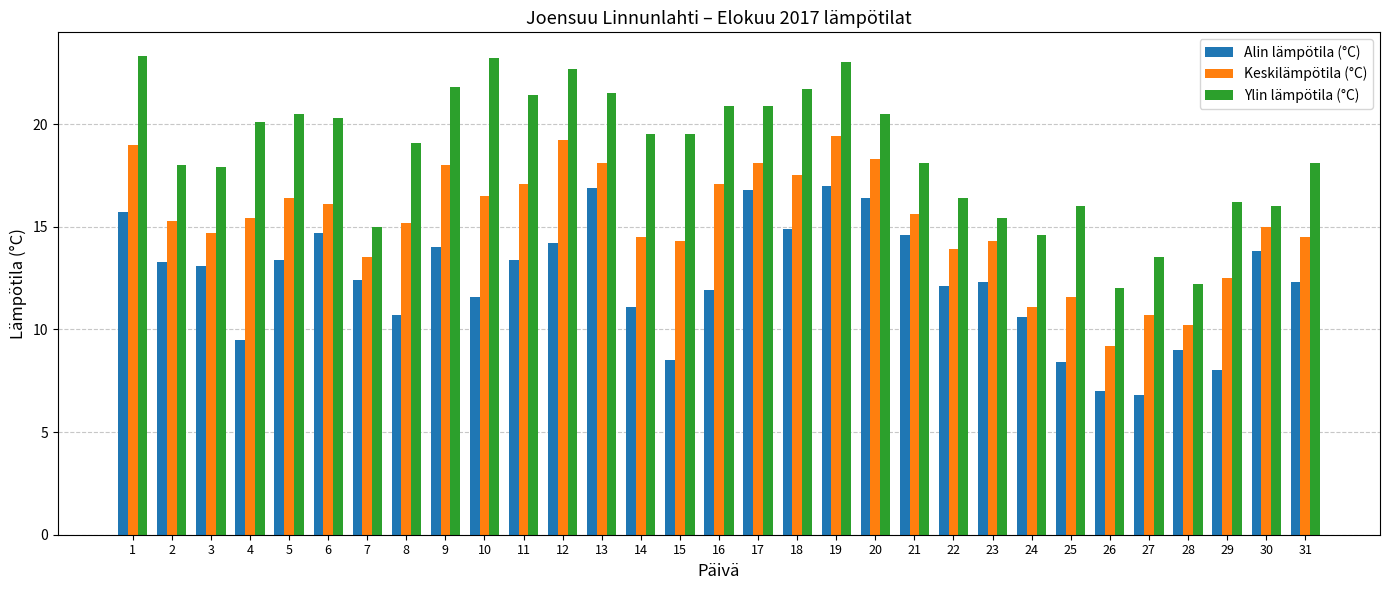

The value of Alin lämpötila (°C) at 4 is 9.5. True or false?

True